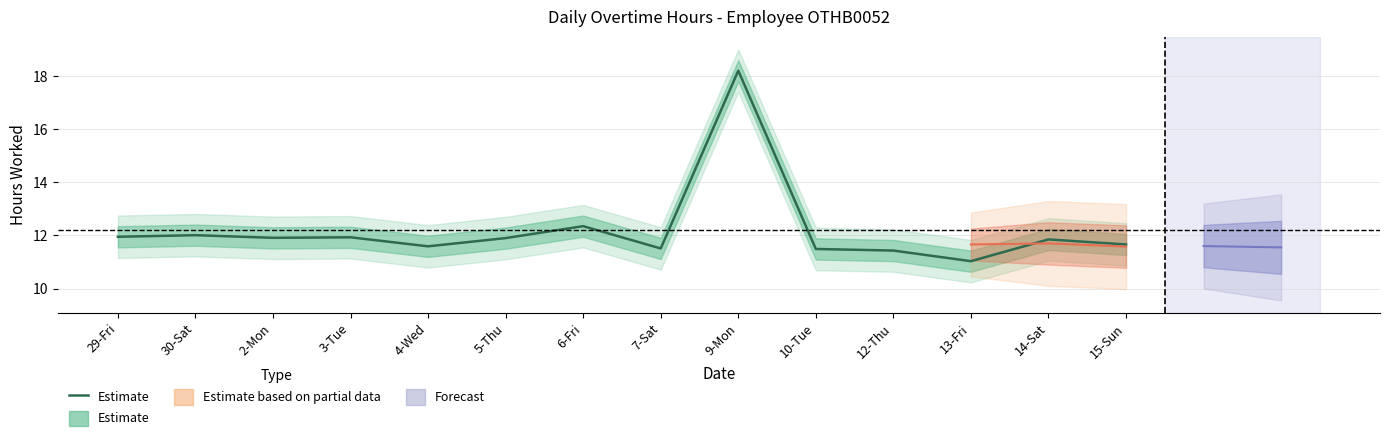

How many categories are shown in the chart?

14